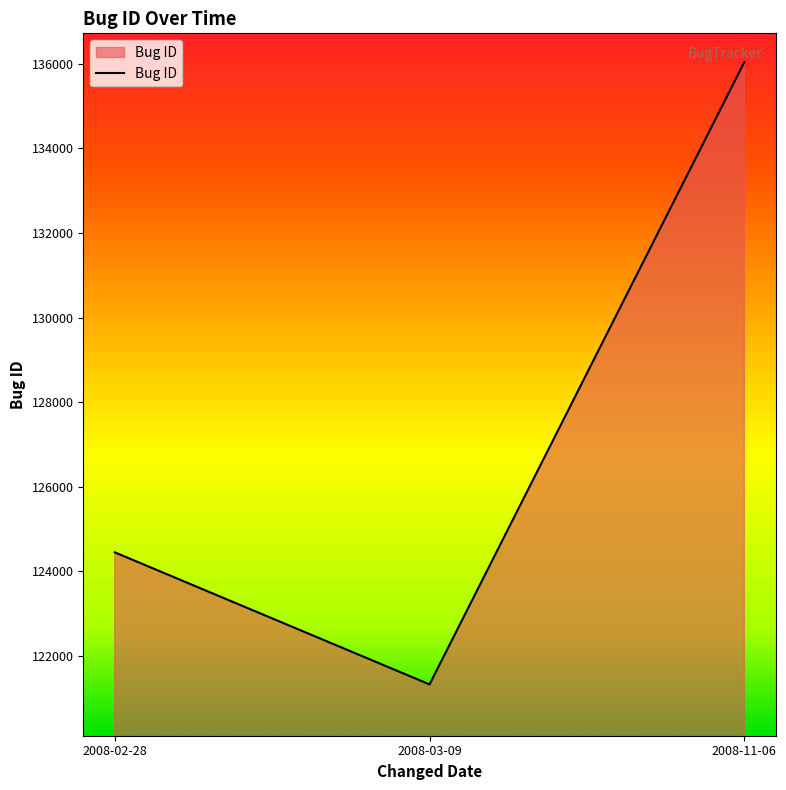

Where is the data nearest to the value 128683?

2008-02-28